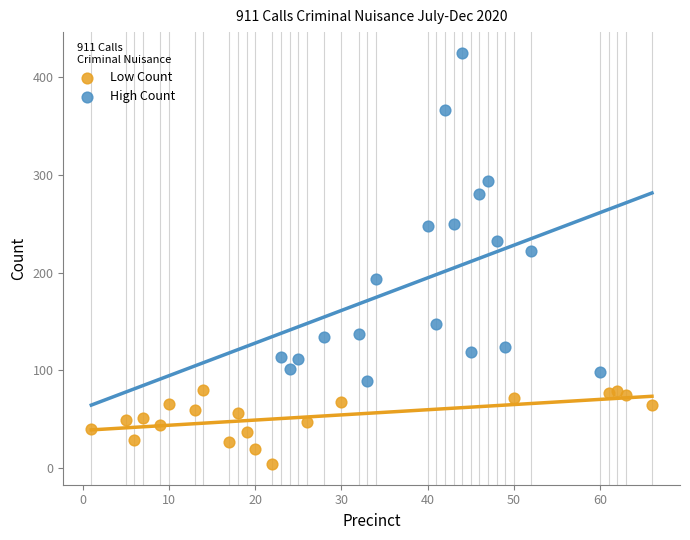

Which series has the largest Y range (max minus min)?

High Count